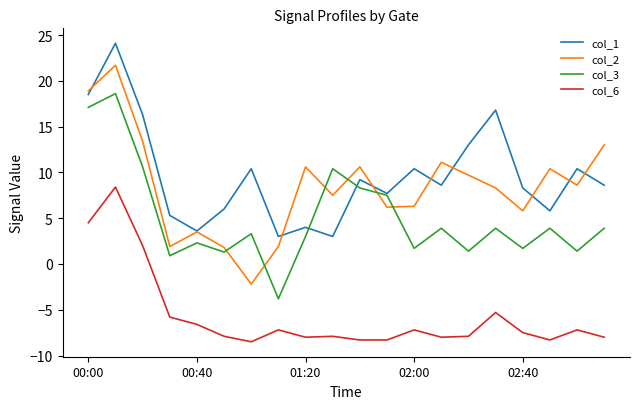

What is the smallest value displayed?

-8.5